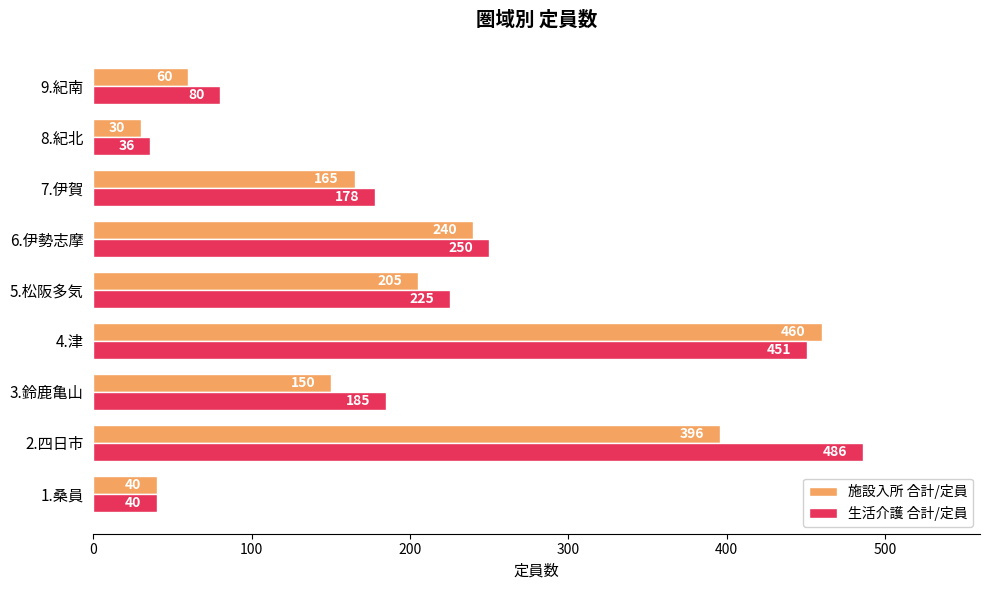

Which label corresponds to the largest value in the chart?

2.四日市